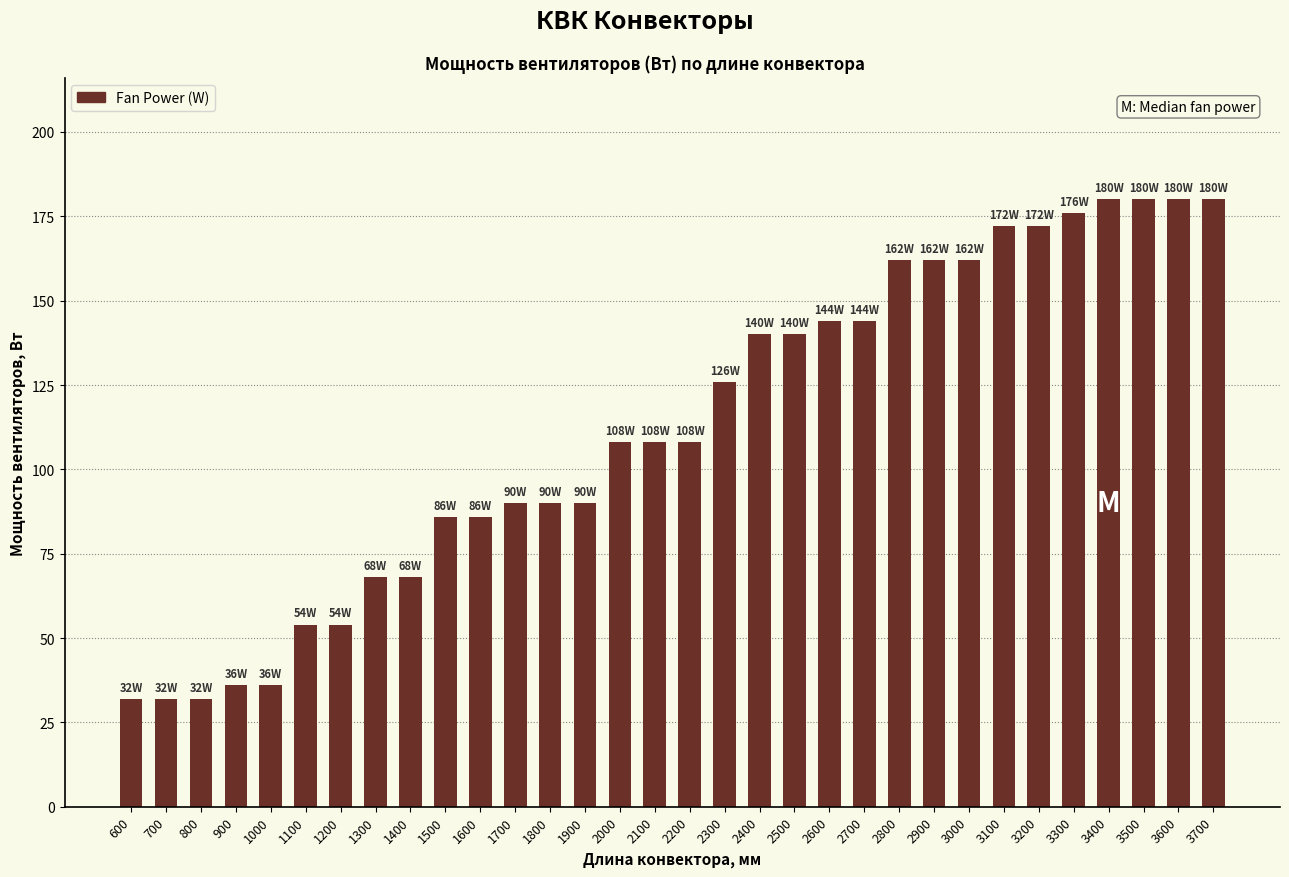

What is the value of the 17th bar from the left?

108